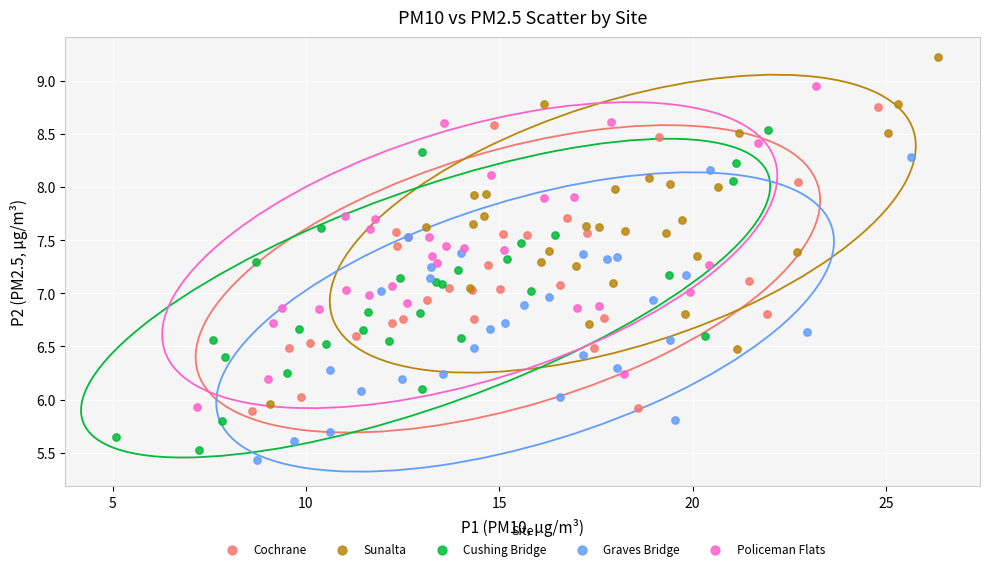

Which series contains the lowest Y value?

Graves Bridge